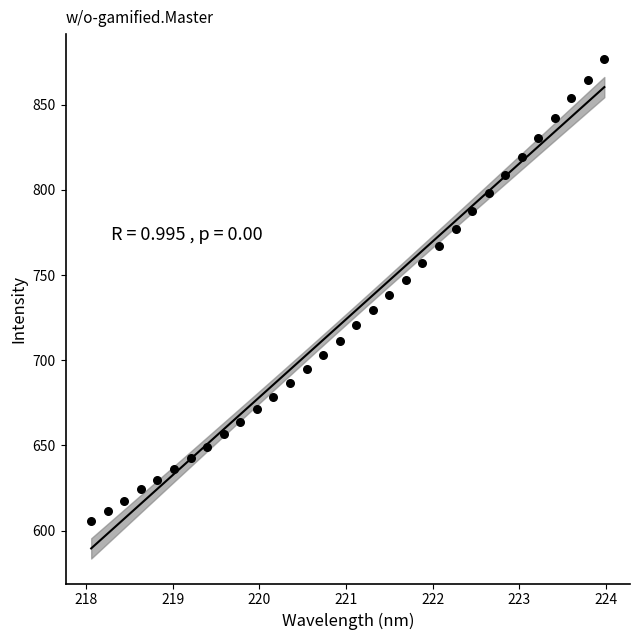

What is the range of Y values (max minus min)?

271.1